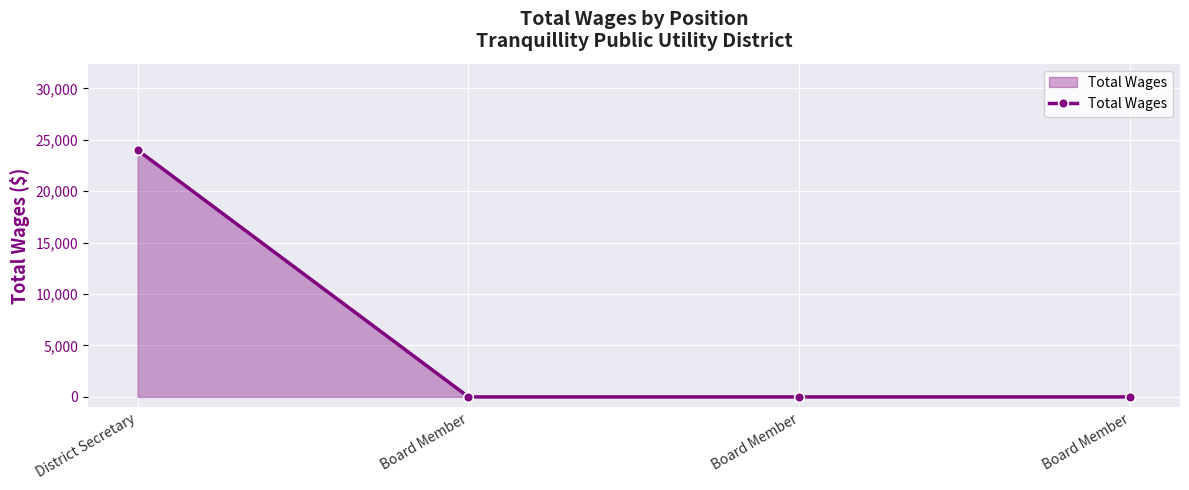

True or false: there are more than 0 points higher than both neighbors.

False